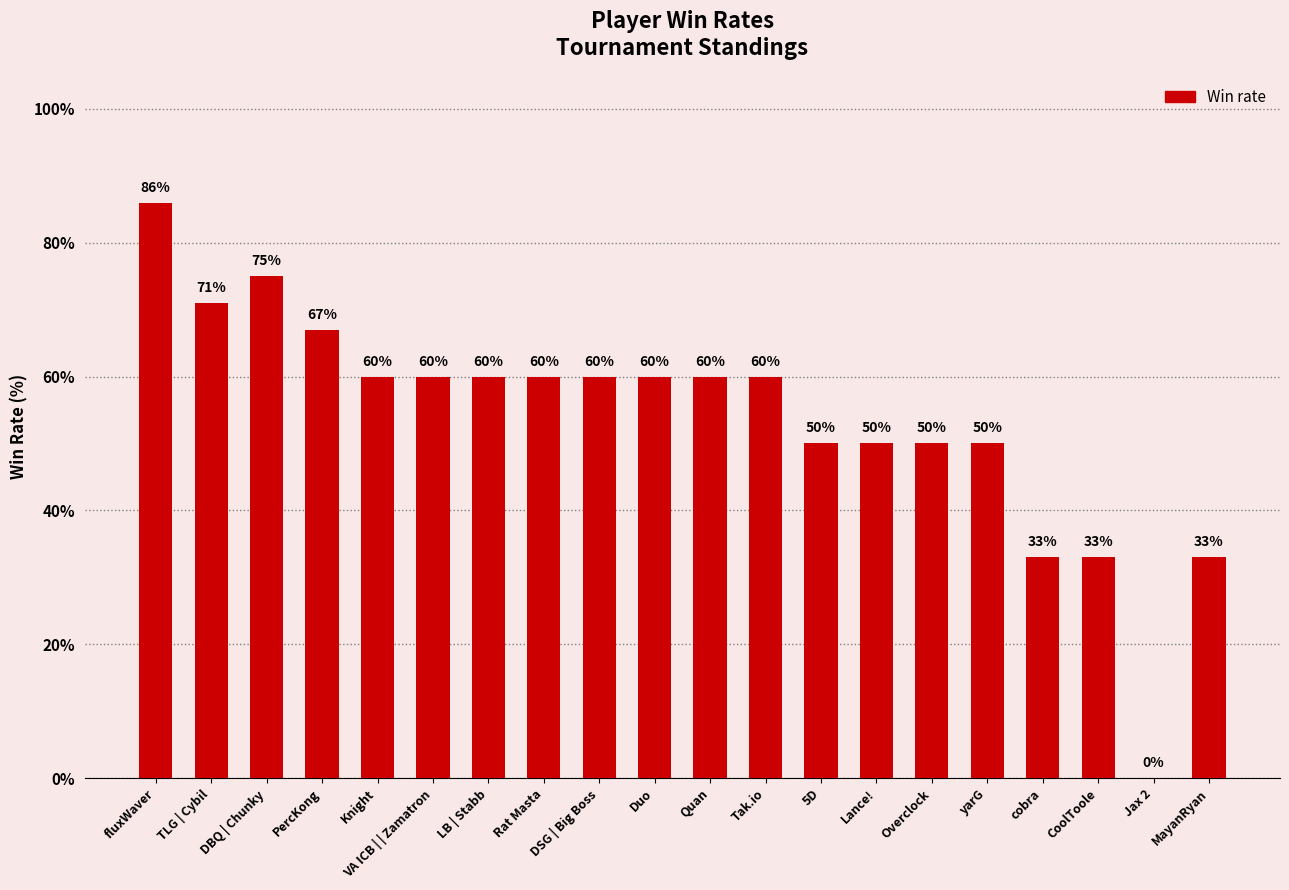

Which label corresponds to the largest value in the chart?

fluxWaver